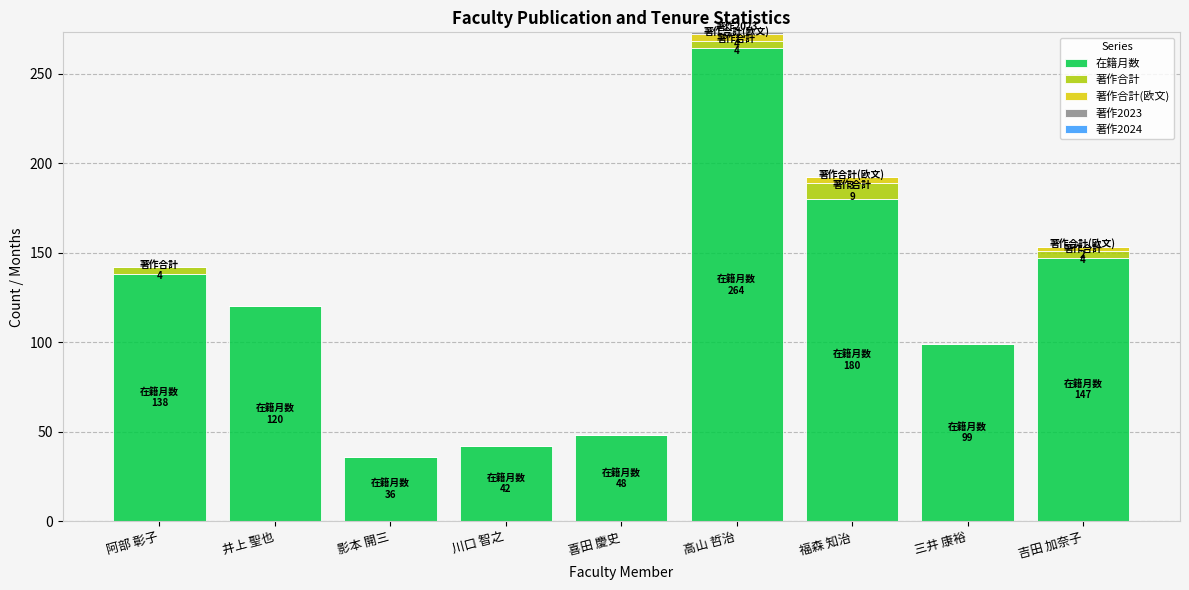

At which label does 在籍月数 reach its peak?

高山 哲治